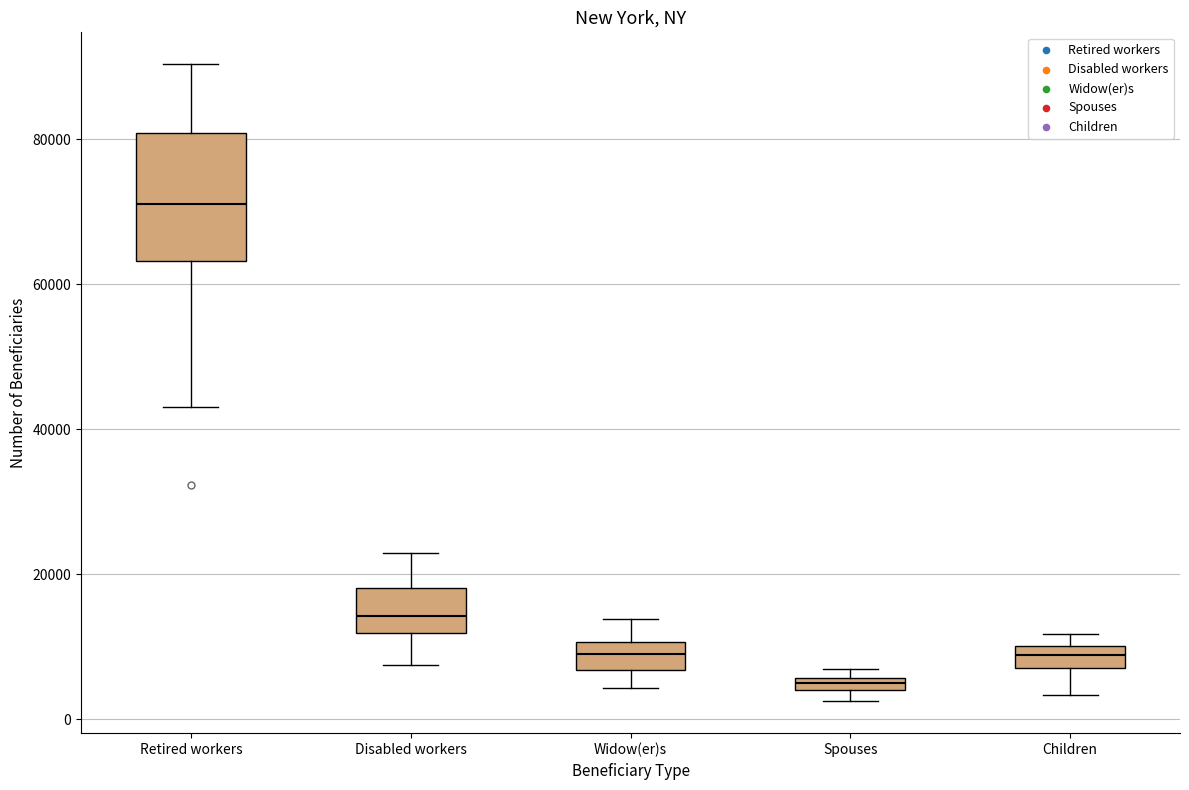

Which box's median line is the highest?

Retired workers